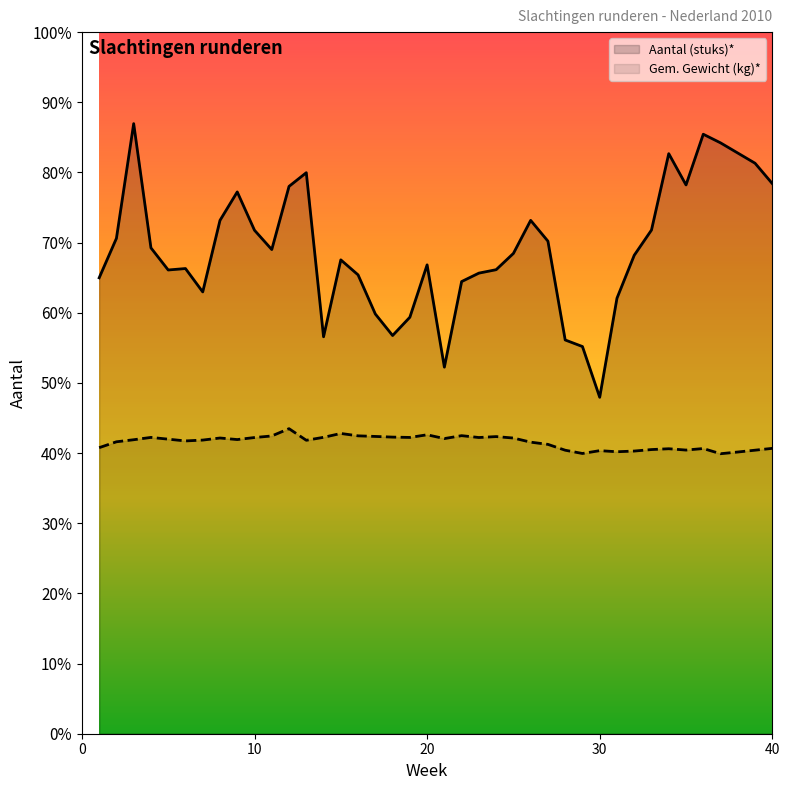

At which label is Aantal (stuks)* closest to 9291?

14